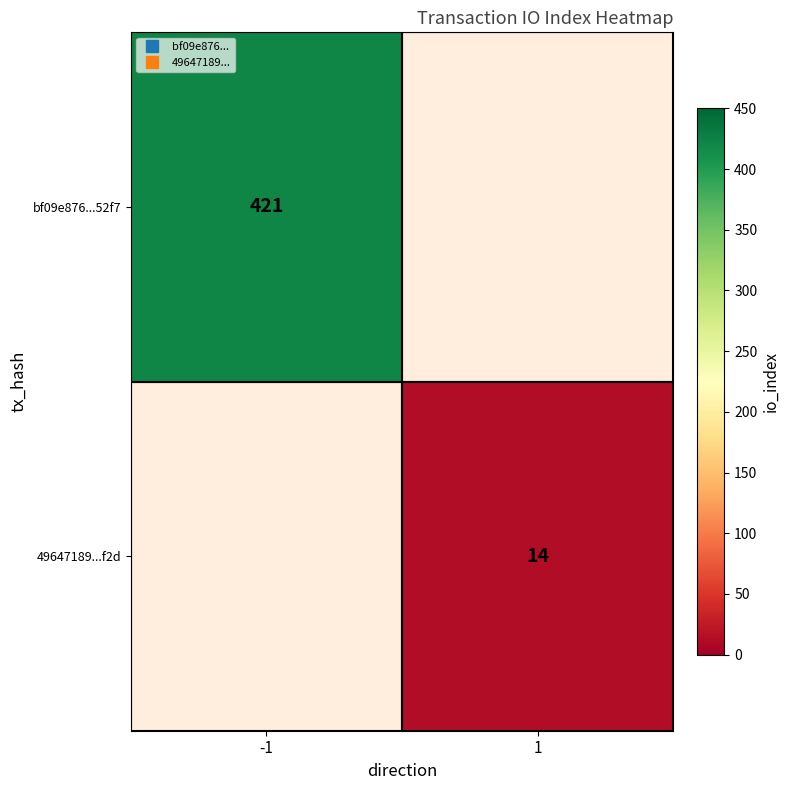

Rank the categories by bf09e876...52f7 value from lowest to highest.

-1, 1